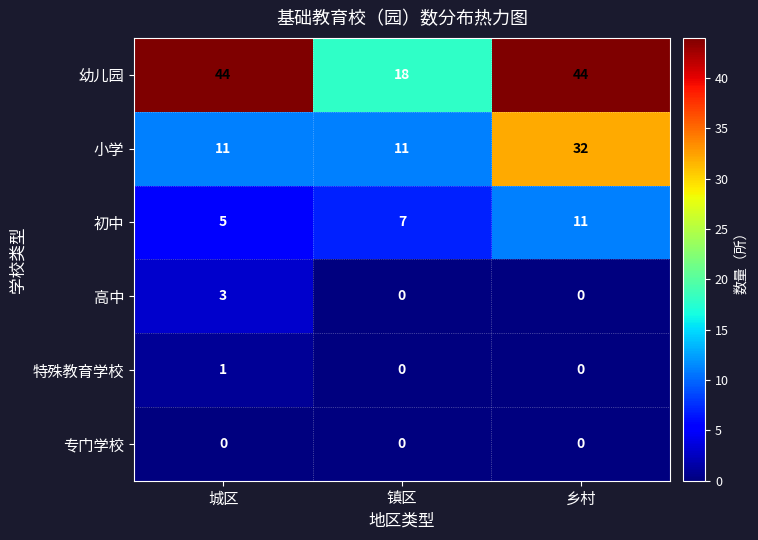

How many categories are shown in the chart?

3